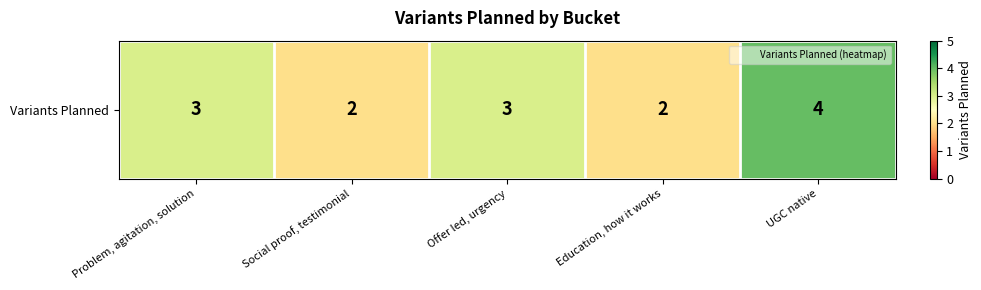

What is the approximate value at Problem, agitation, solution?

3